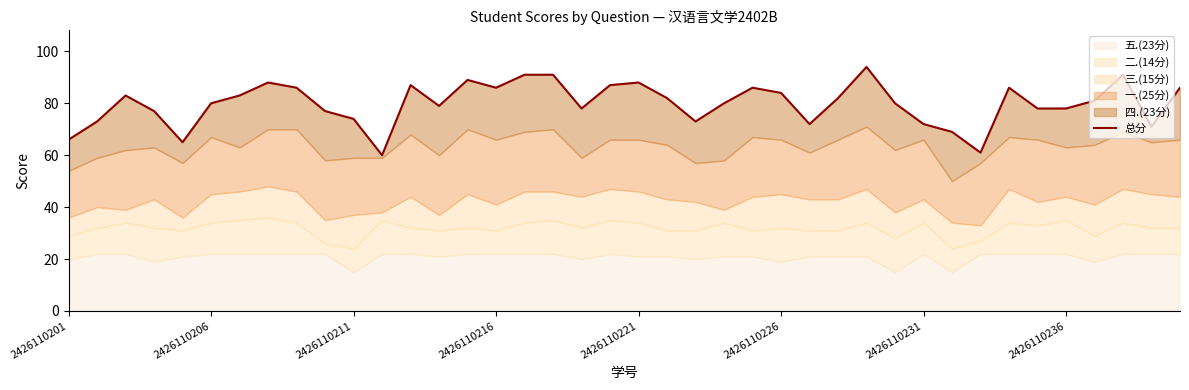

Read the value at 26, to the nearest 5.

70